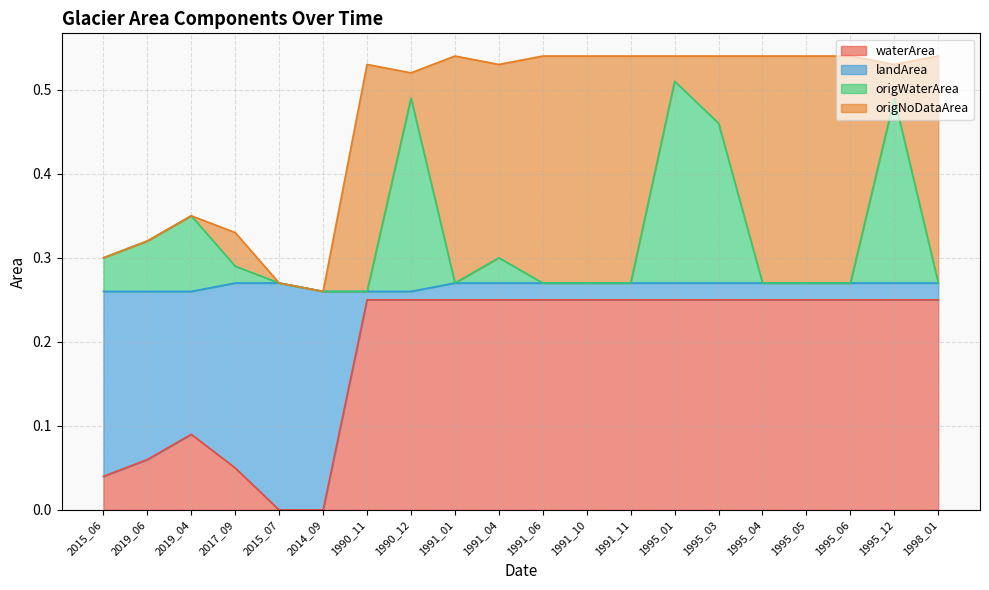

True or false: origWaterArea and waterArea cross at least once.

False